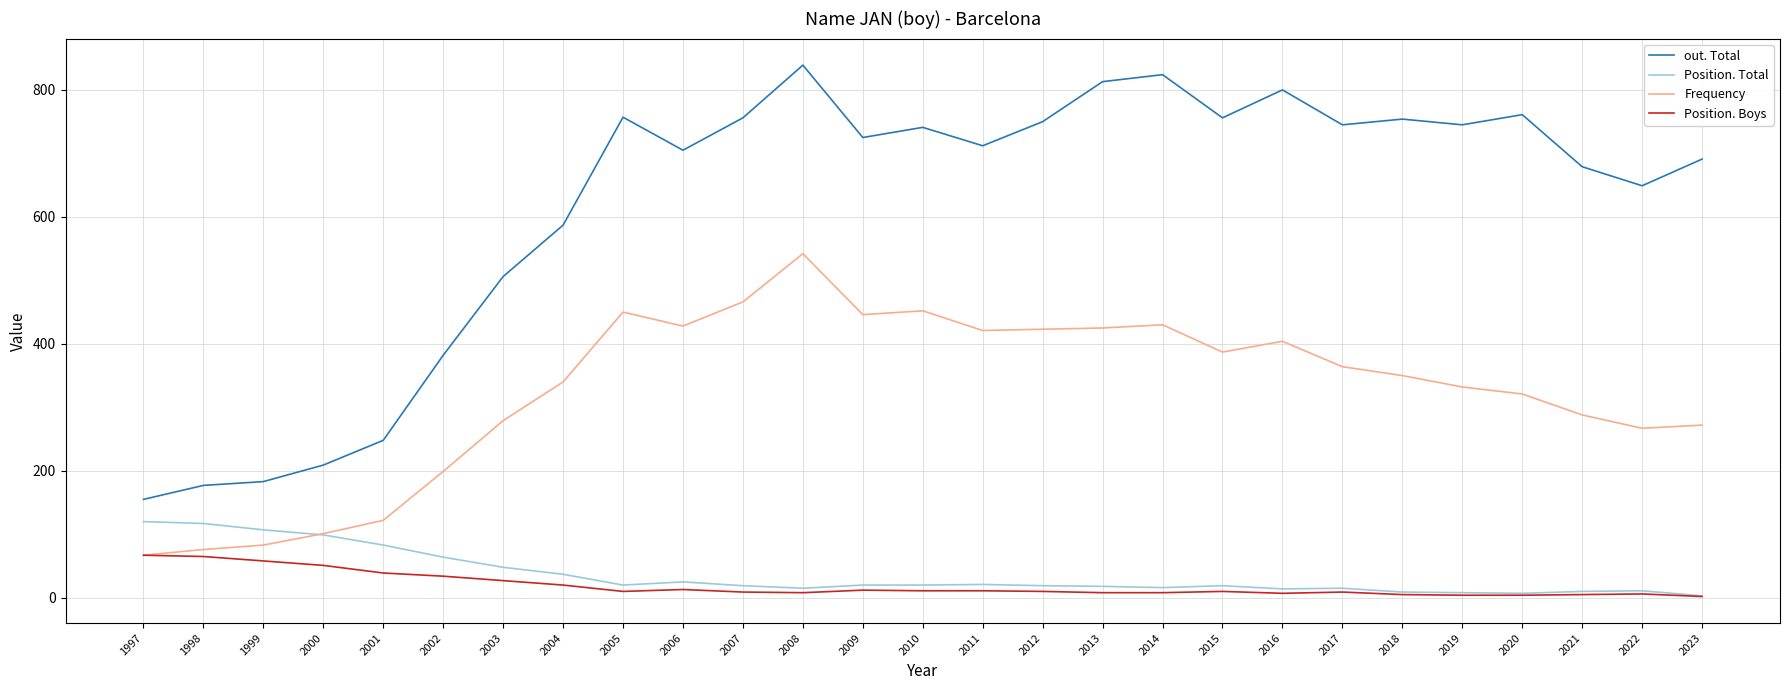

Between 2003 and 2004, which series saw the biggest shift?

out. Total